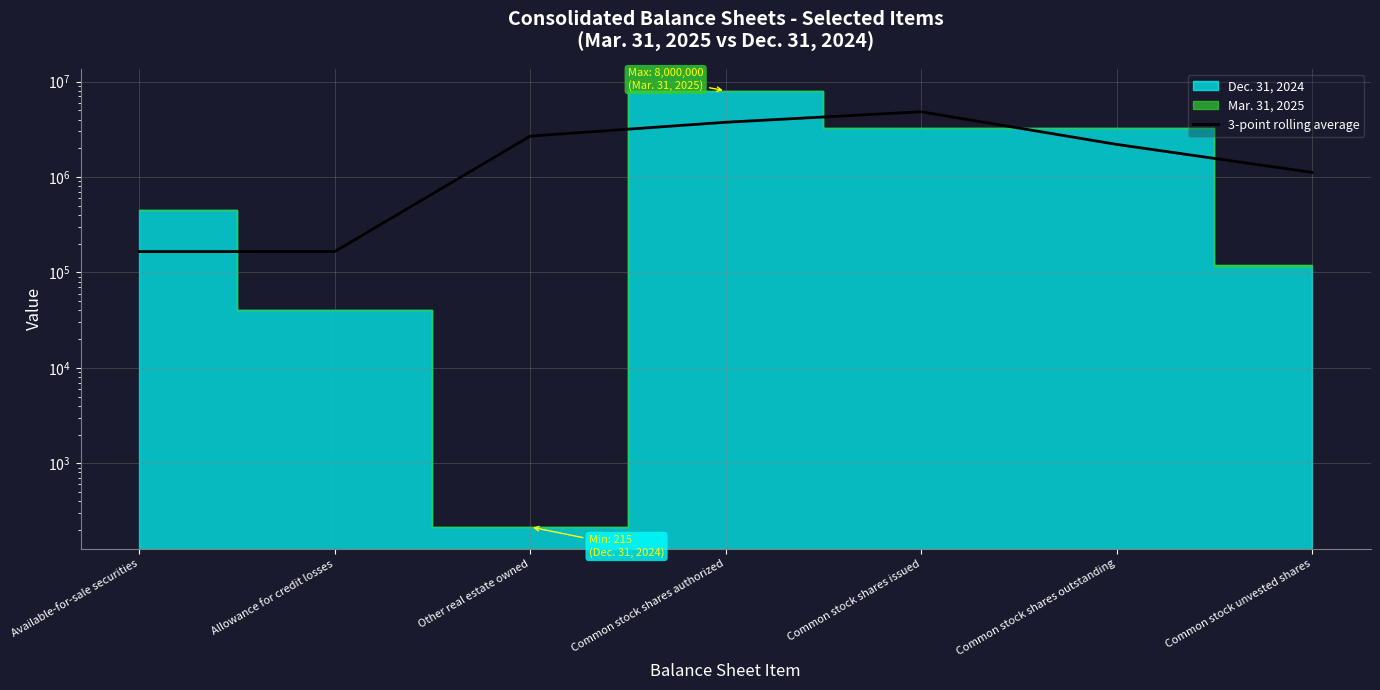

Where is the first local maximum?

Common stock shares issued